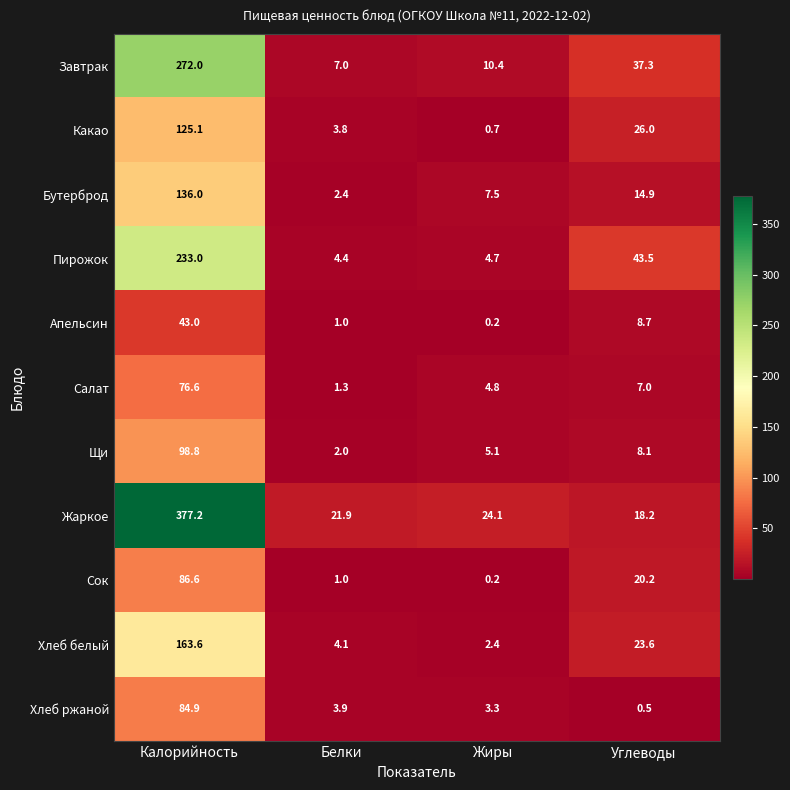

What is the smallest value displayed?

0.2